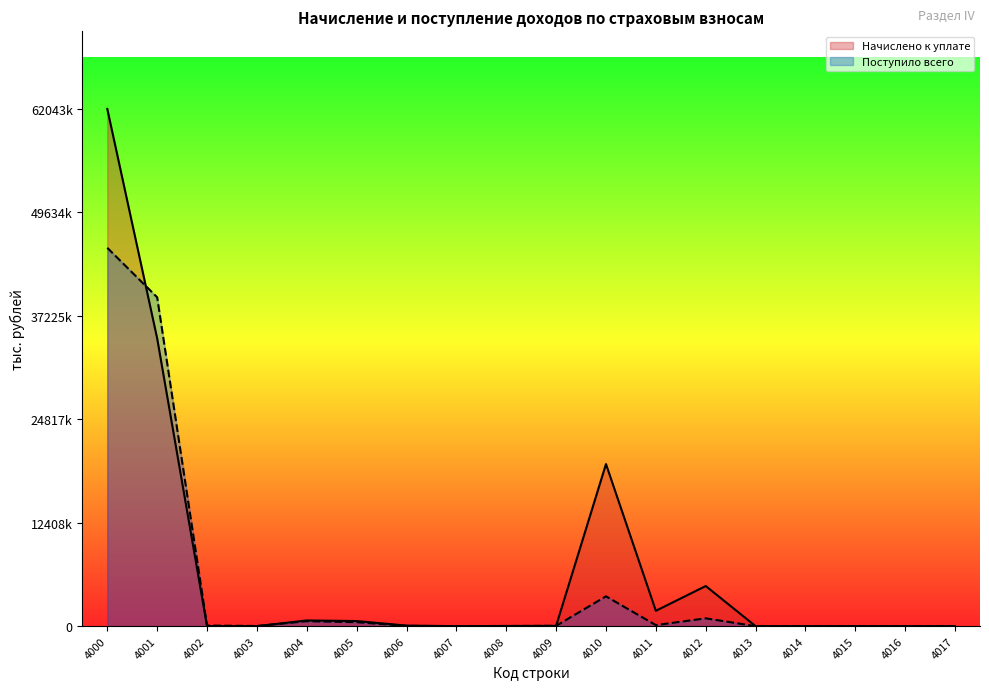

Between 4016 and 4014, which is larger?

4016